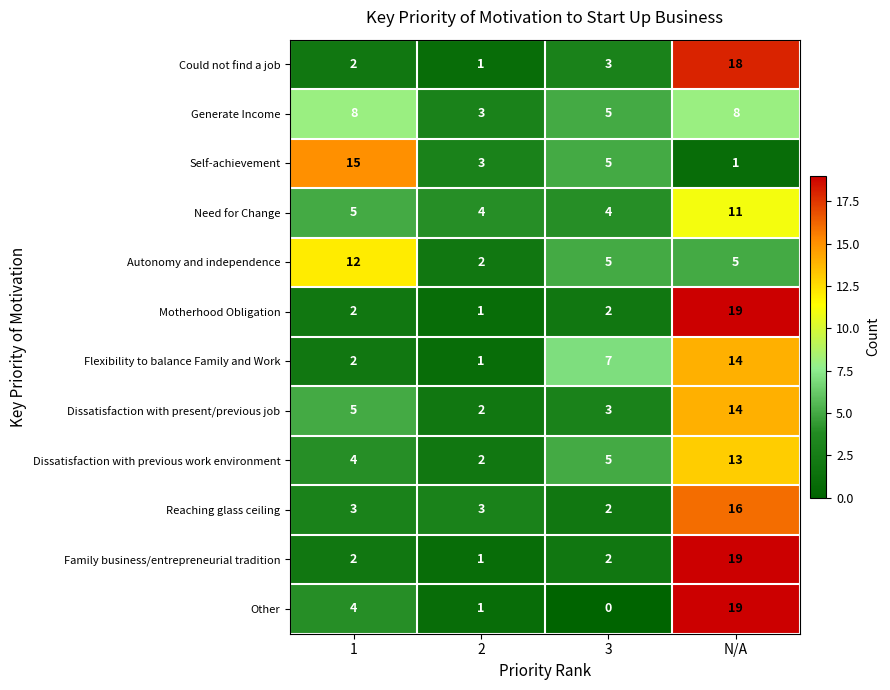

At how many categories does at least one series exceed 3?

4